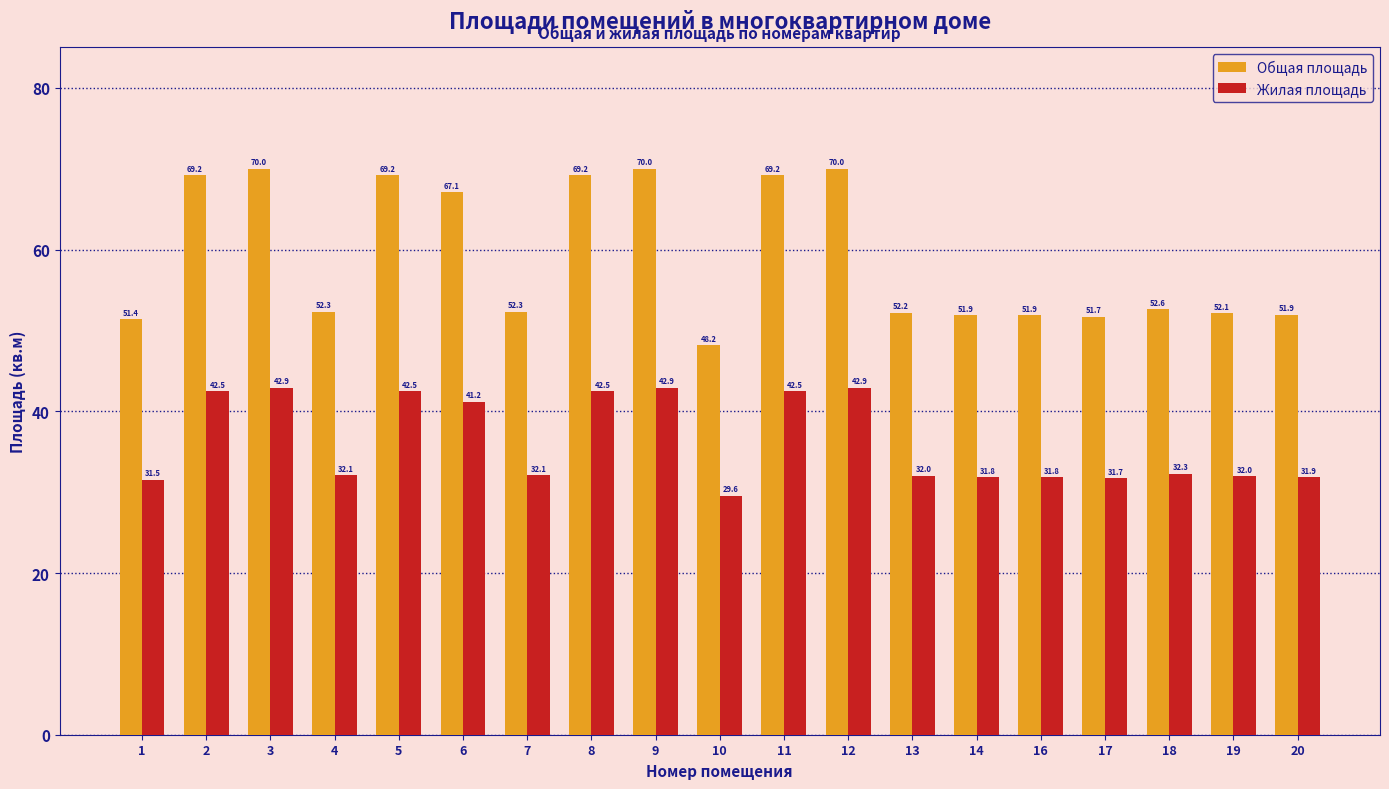

Which series changed the most between 8 and 20?

Общая площадь